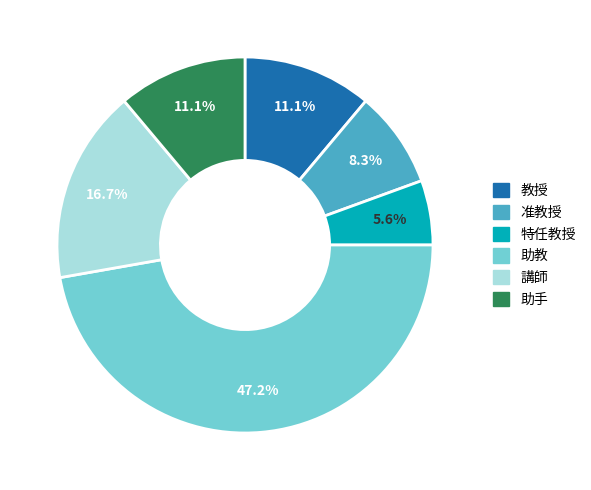

To the nearest percent, what is the combined percentage of 准教授 and 助手?

19%